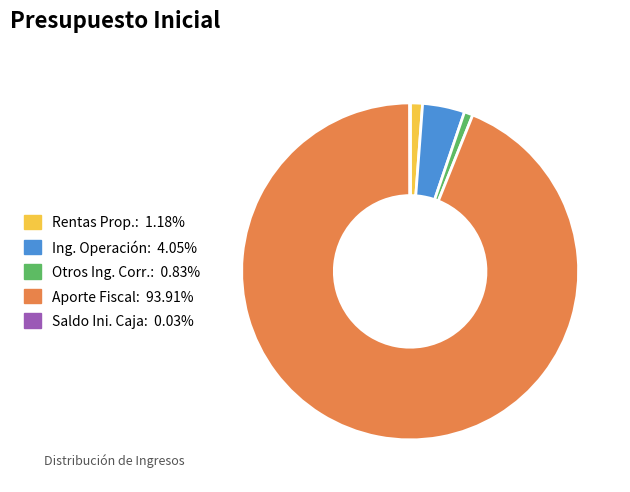

Is there any slice that represents more than half of the pie?

Yes